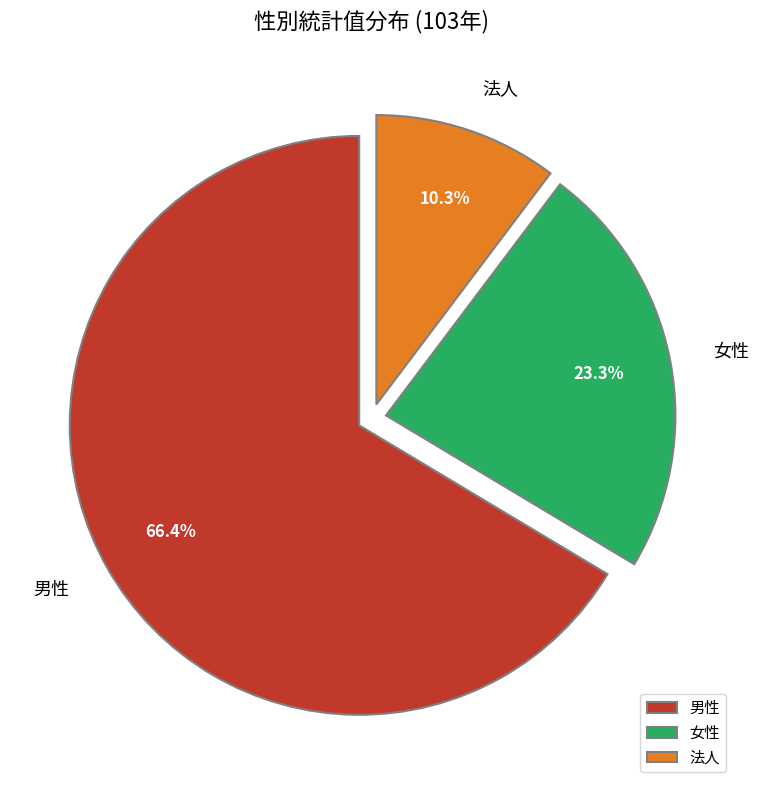

Rank the categories by value from lowest to highest.

法人, 女性, 男性